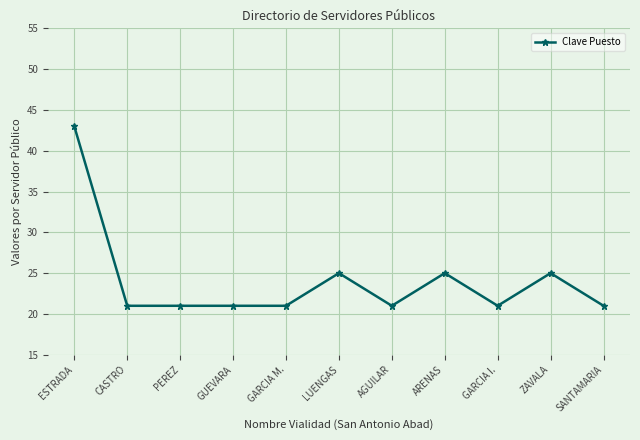

Count the values in the range 21 to 25.

10